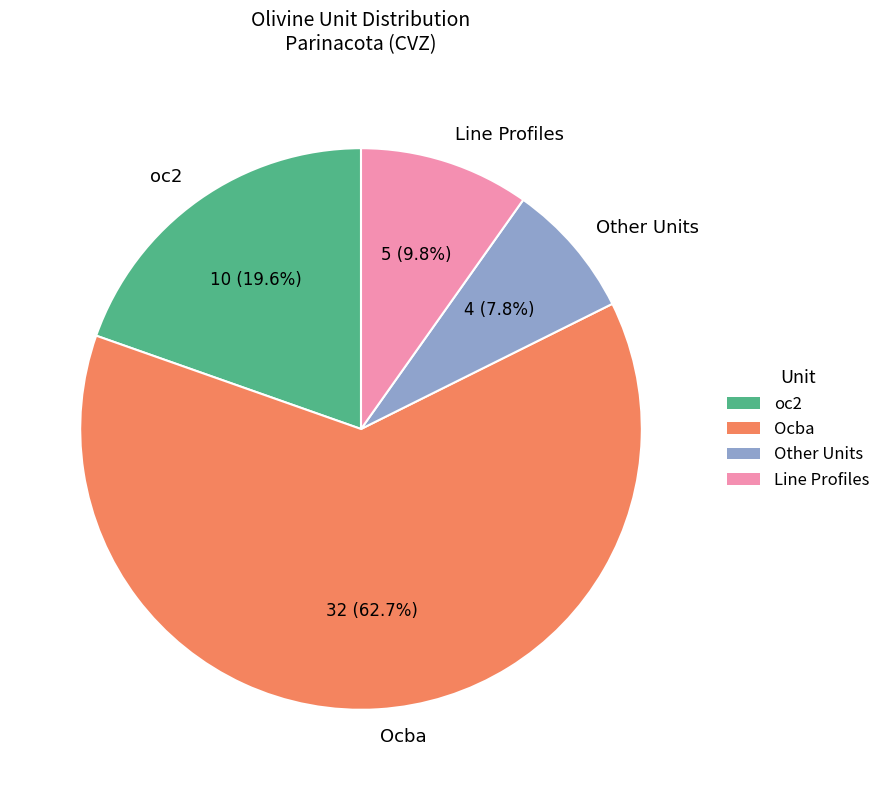

What is the ratio of the value at Ocba to the value at Other Units?

8.0